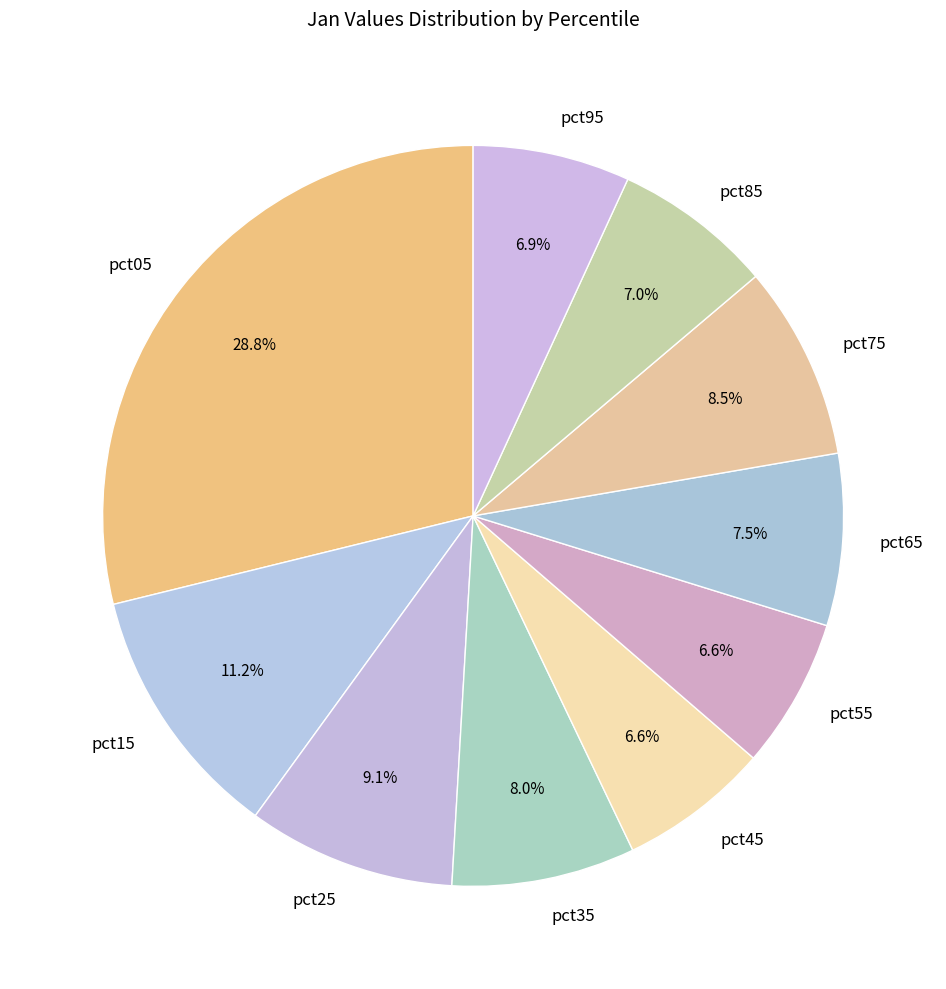

Do pct75 and pct15 together represent more than half of the pie?

No